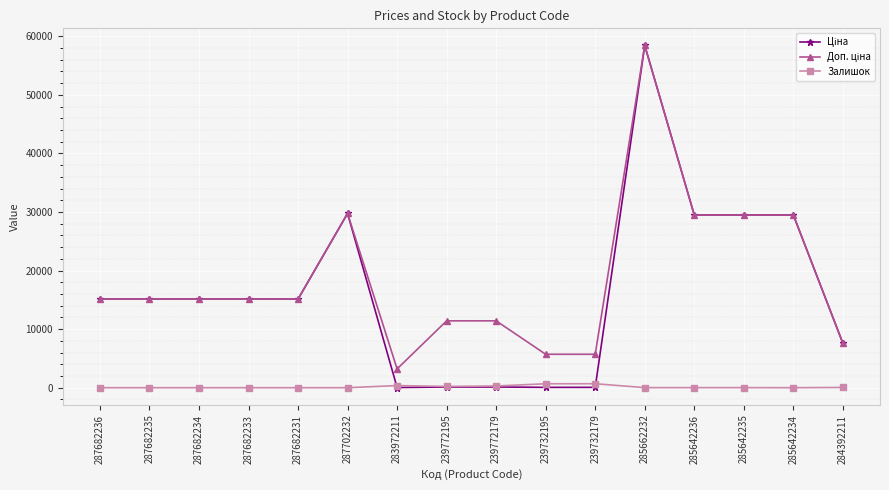

Is it true that Залишок equals 0.0 at 287702232?

True